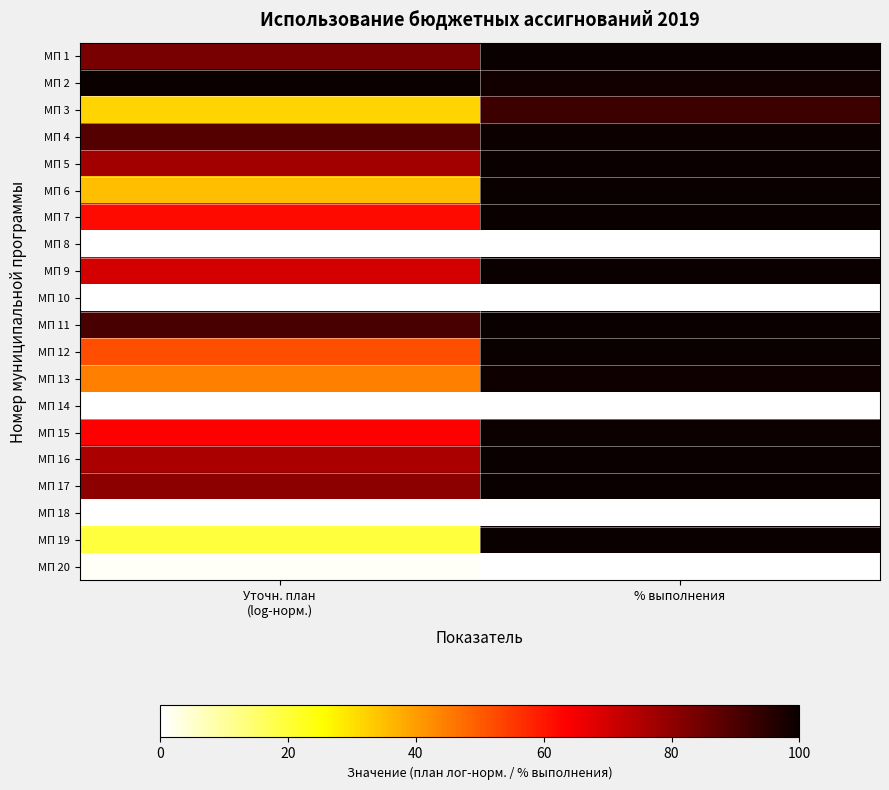

Which series has the widest spread of values?

МП 19